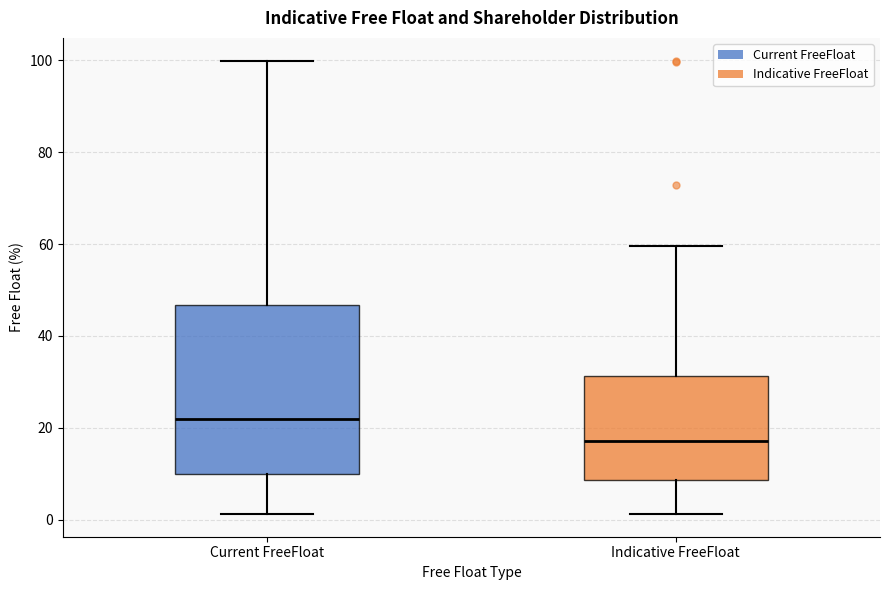

Reading left to right, read every box against the y-axis: the position of its median line, the range the box covers, and the ends of its whiskers. The values are not printed on the chart, so give them approximately, as read against the axis.

Current FreeFloat: median 22, box 10 to 46, whiskers 2 to 100
Indicative FreeFloat: median 18, box 8 to 32, whiskers 2 to 60